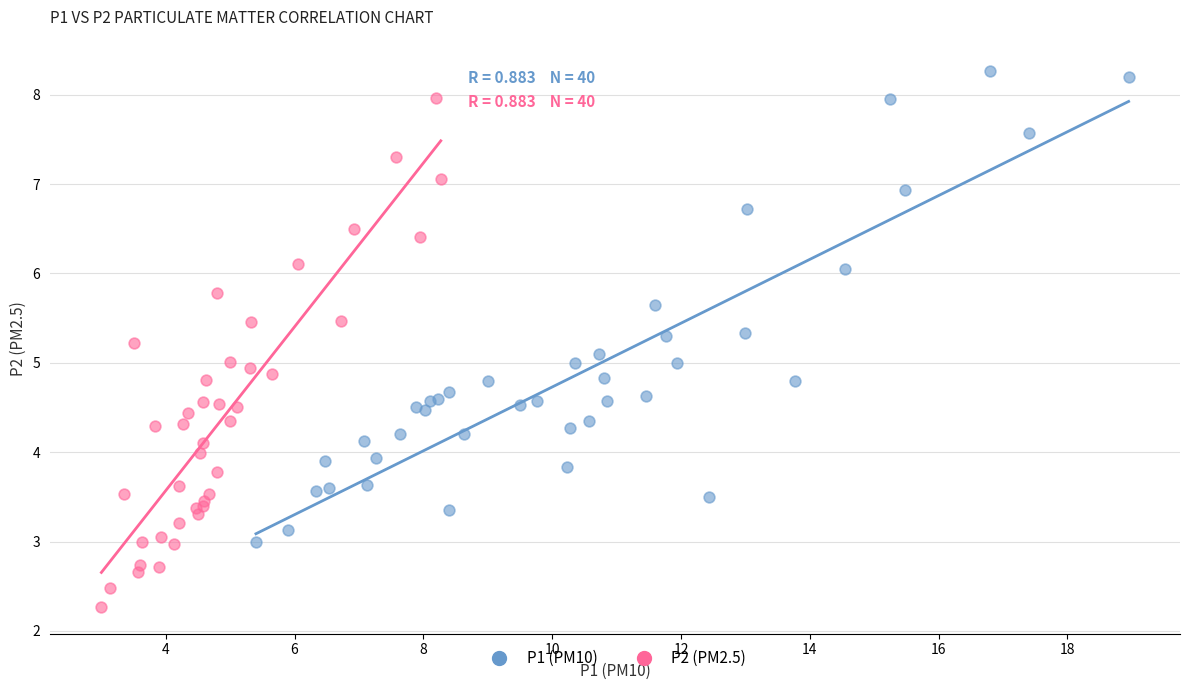

Which series contains the lowest Y value?

P2 (PM2.5)